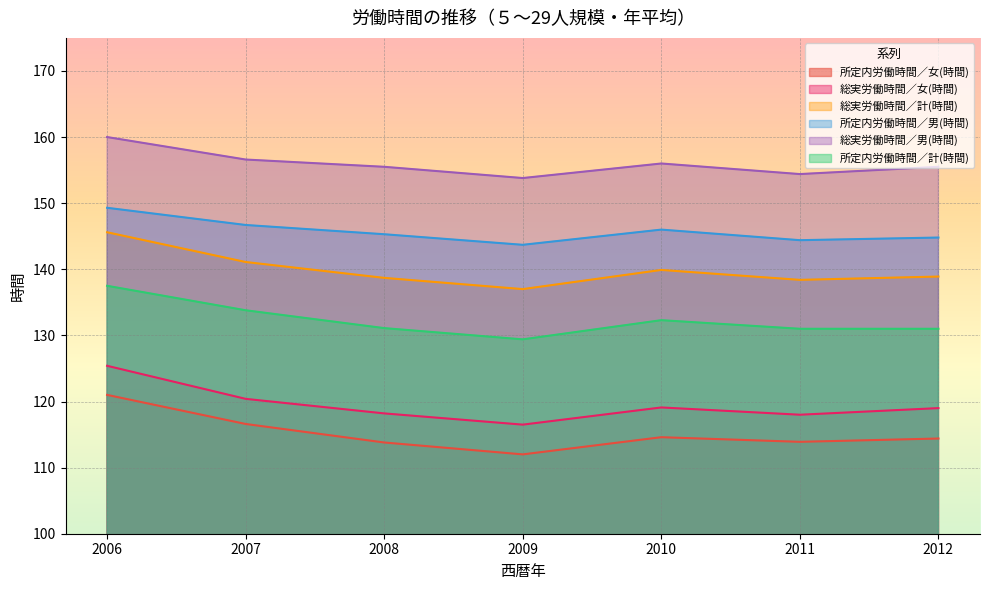

What is the sum of the 総実労働時間／男(時間) values at 2012 and 2007?

312.1